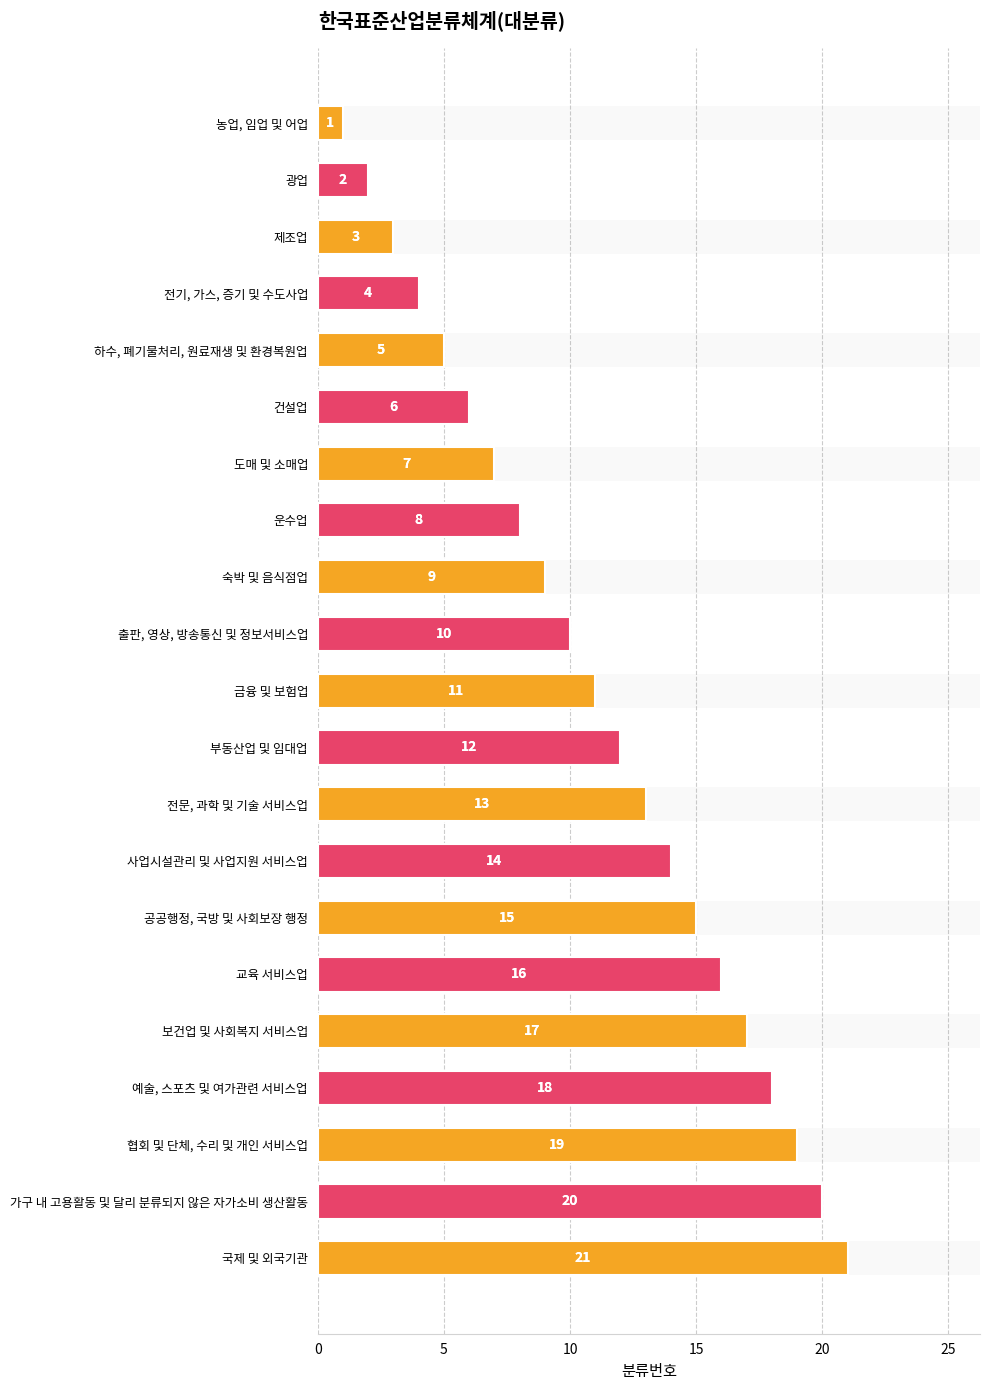

True or false: the data shows 6 at 출판, 영상, 방송통신 및 정보서비스업.

False